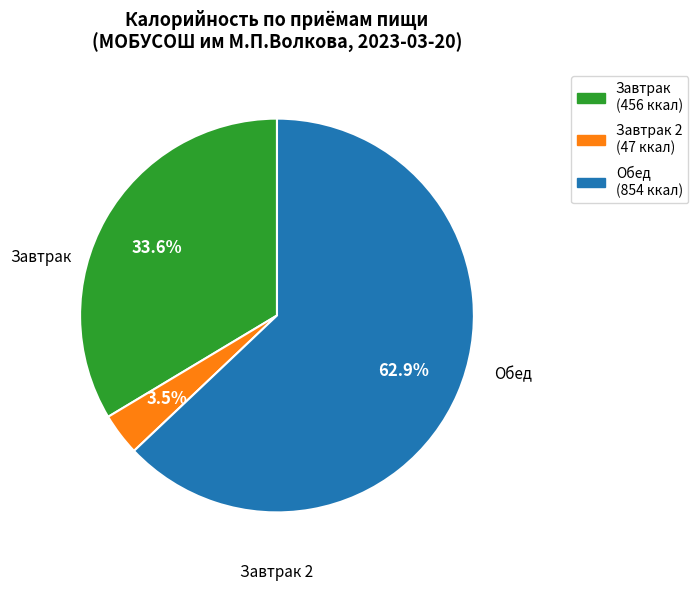

Does any single category account for the majority?

Yes